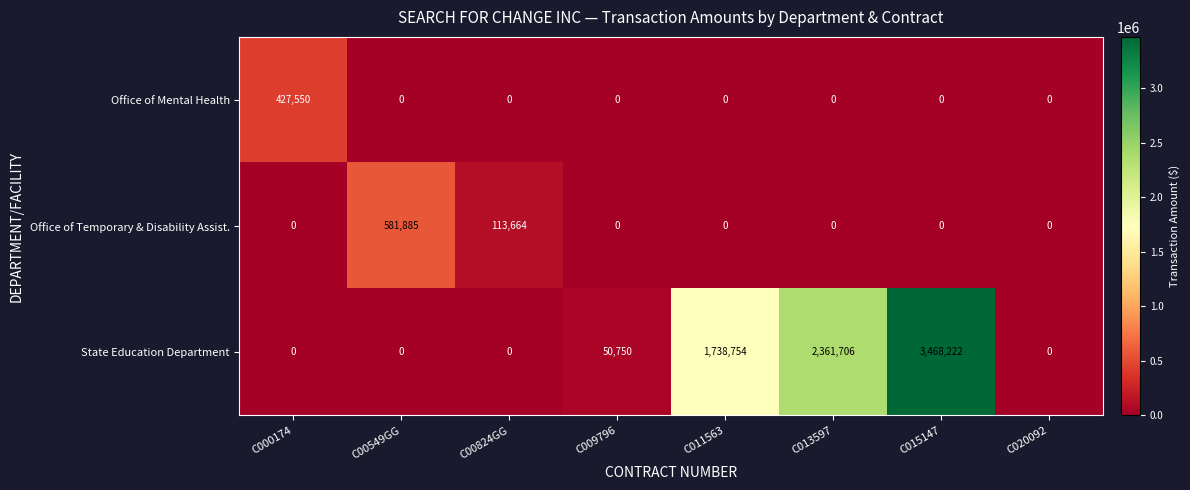

What is the spread (max minus min) of values at C015147?

3468222